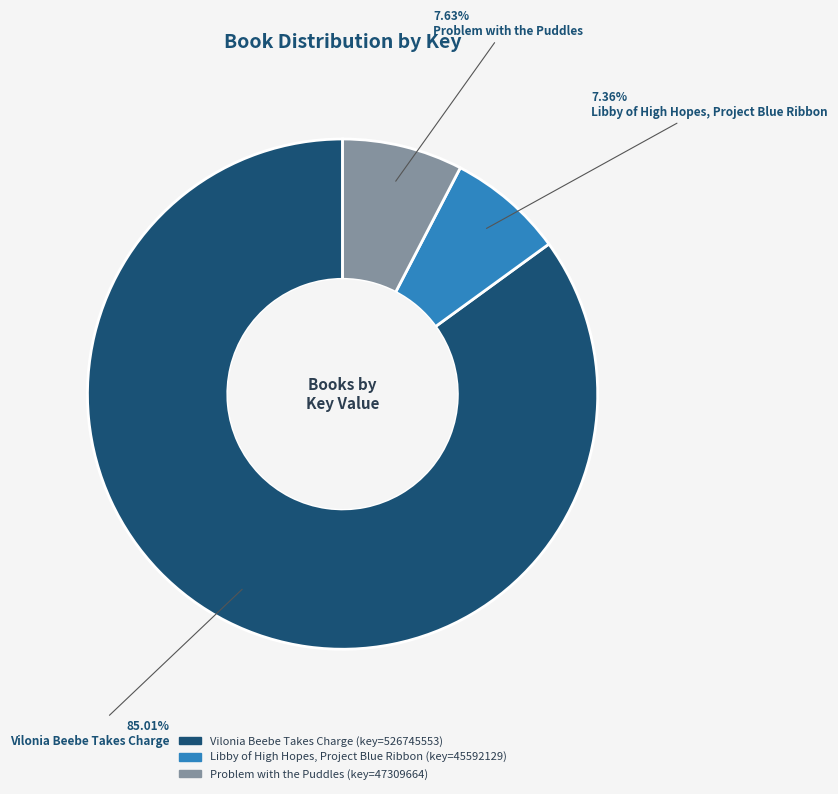

What is the largest slice in the pie chart?

Vilonia Beebe Takes Charge